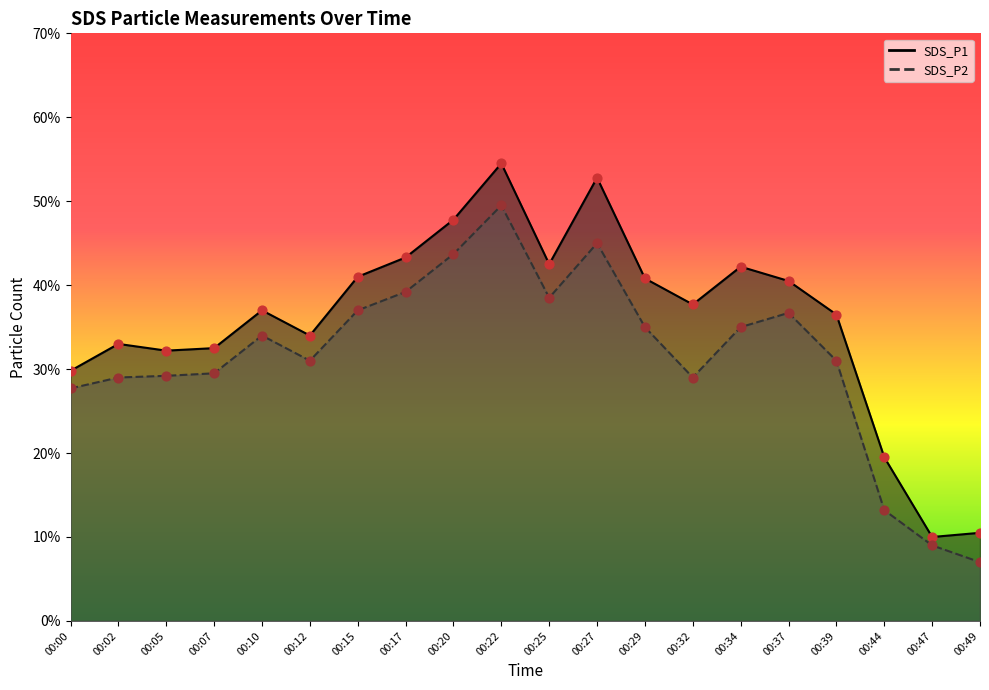

Which series has the widest spread of Y values?

SDS_P1